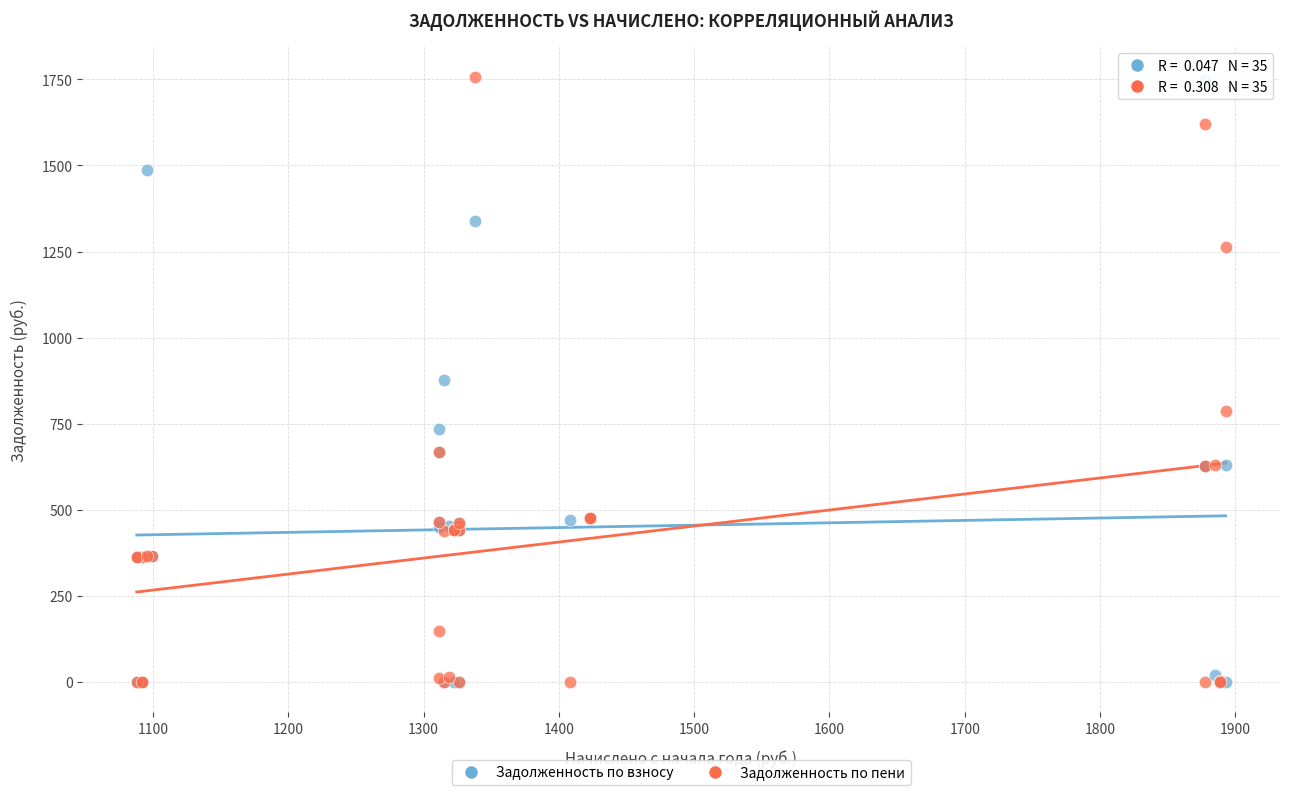

What are all the series names shown in the legend?

Задолженность по взносу, Задолженность по пени